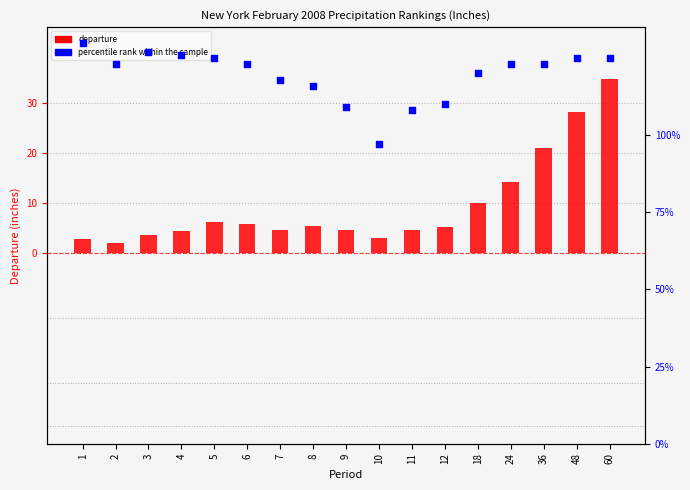

Is the value of Departure at 36 greater than the value of High Rank at 18?

No